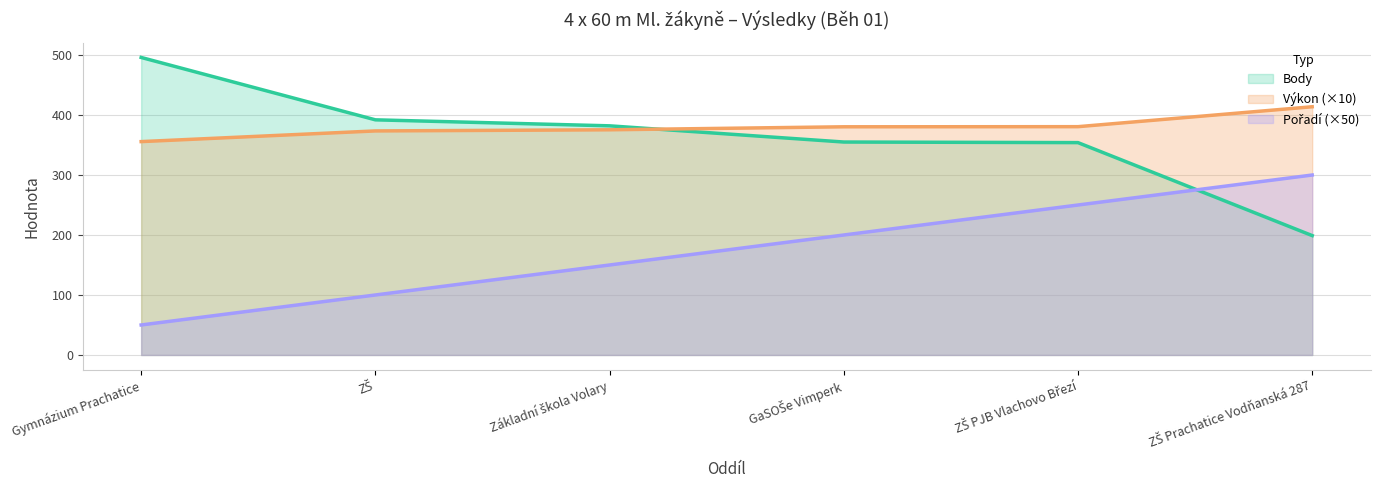

Rank the series at Gymnázium Prachatice from highest to lowest value.

Body, Výkon, Pořadí